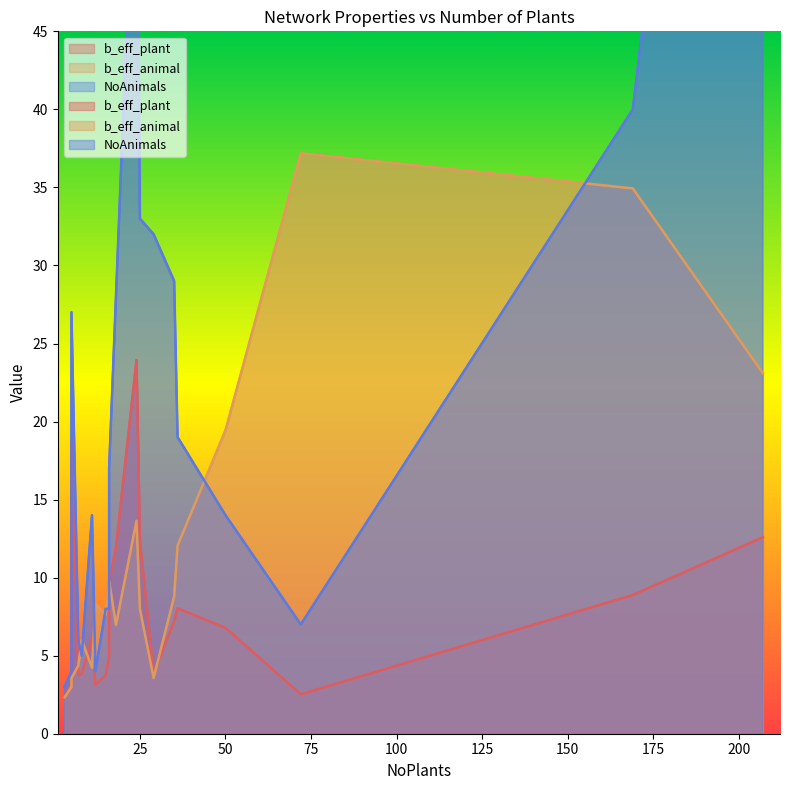

Which category has the highest value in the NoAnimals series?

207